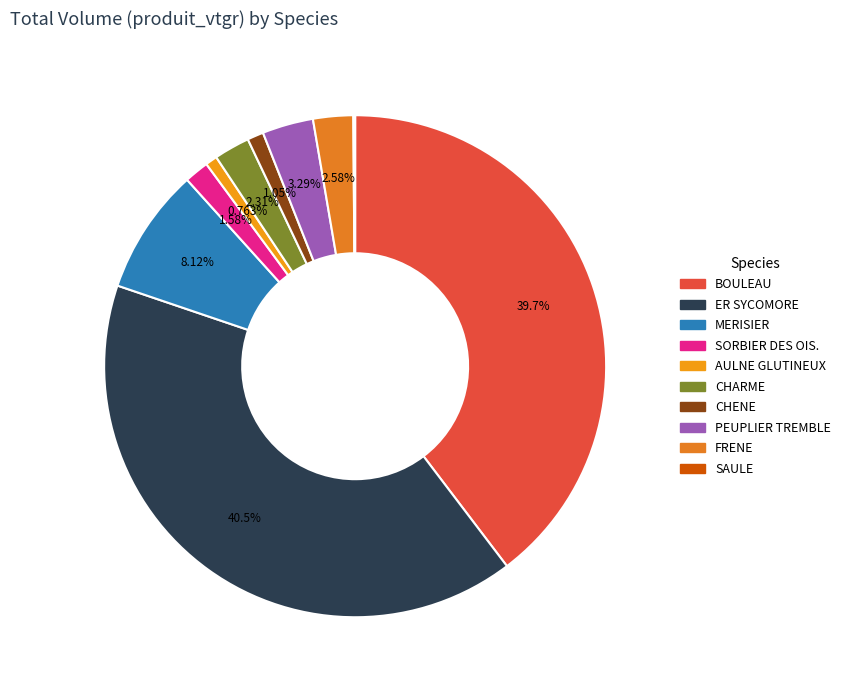

How much of the chart is everything except SORBIER DES OIS.?

98.4%